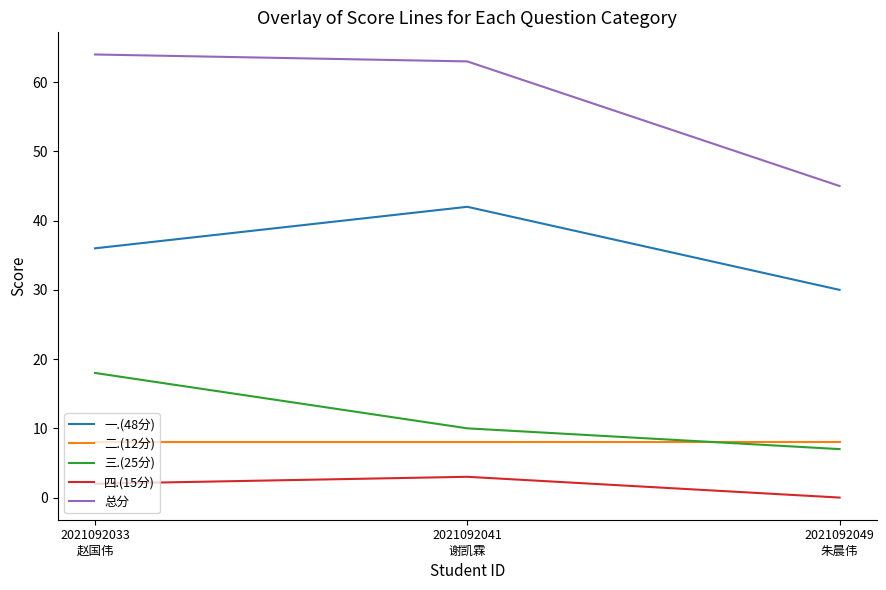

How many values in the 一.(48分) series are below 36?

1